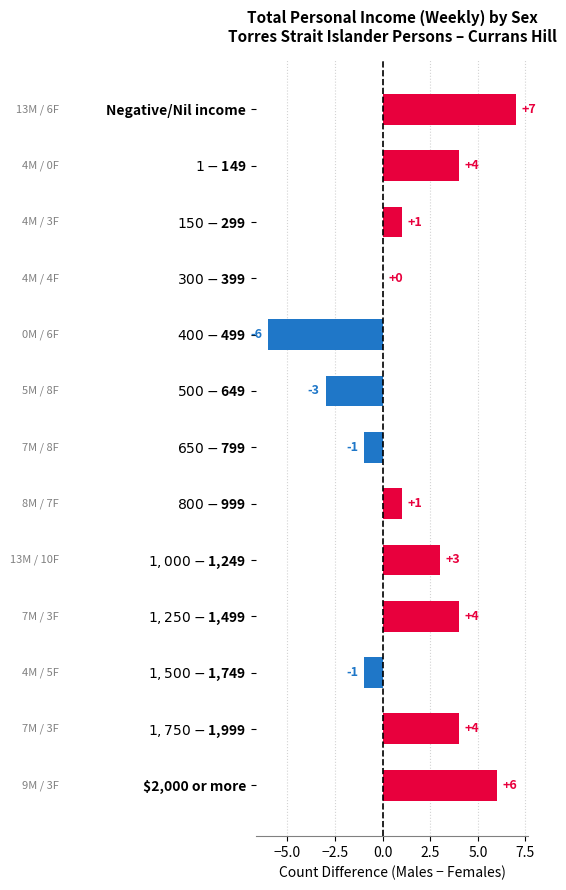

Which category has the highest value across all series?

Negative/Nil income